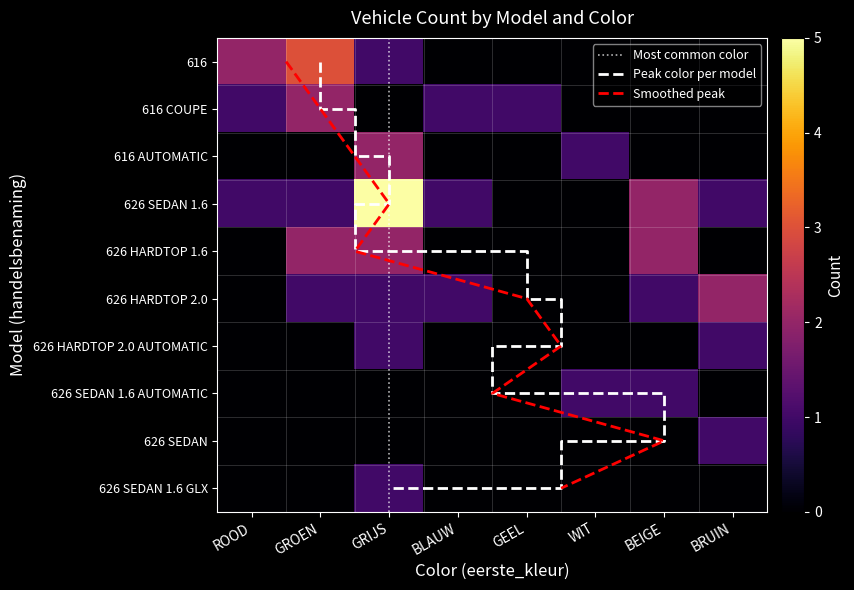

Which category has the highest value in the 616 series?

GROEN